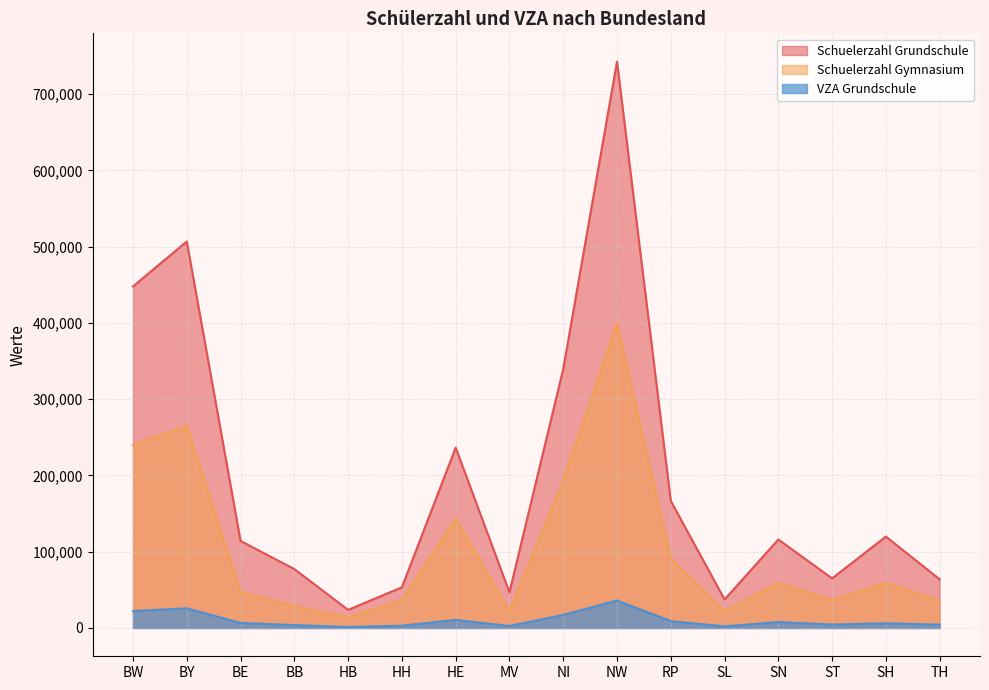

The VZA Grundschule series shows 36030 at NW. True or false?

True